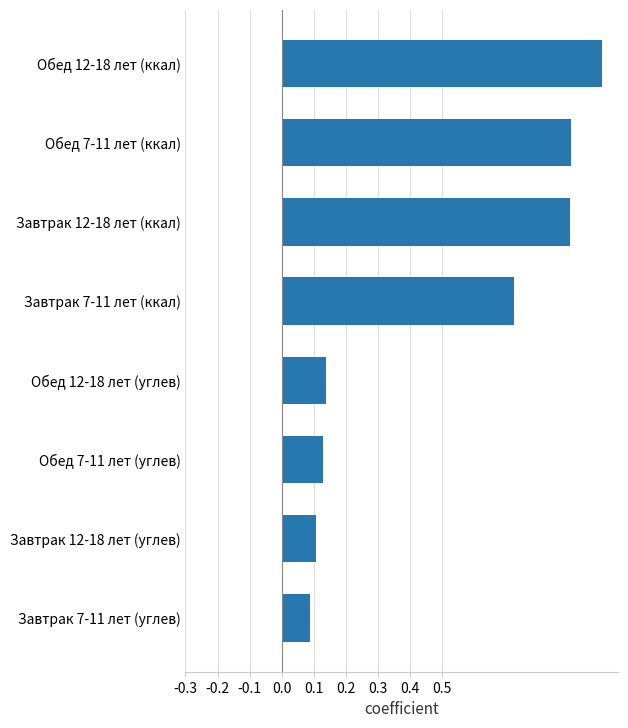

What is the change in value from Обед 7-11 лет (углев) to Обед 12-18 лет (ккал)?

+0.9